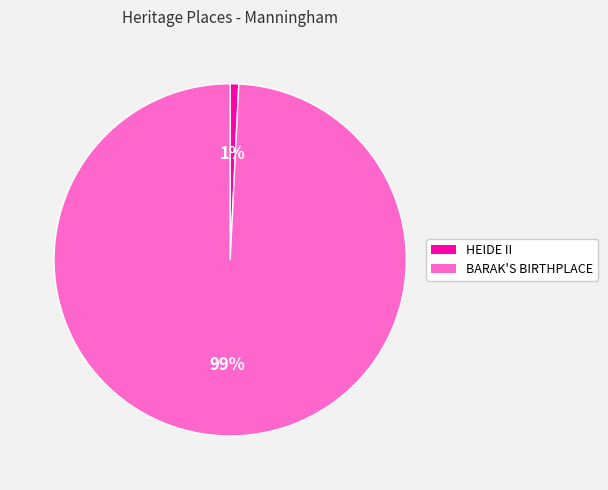

How many segments does this pie chart have?

2